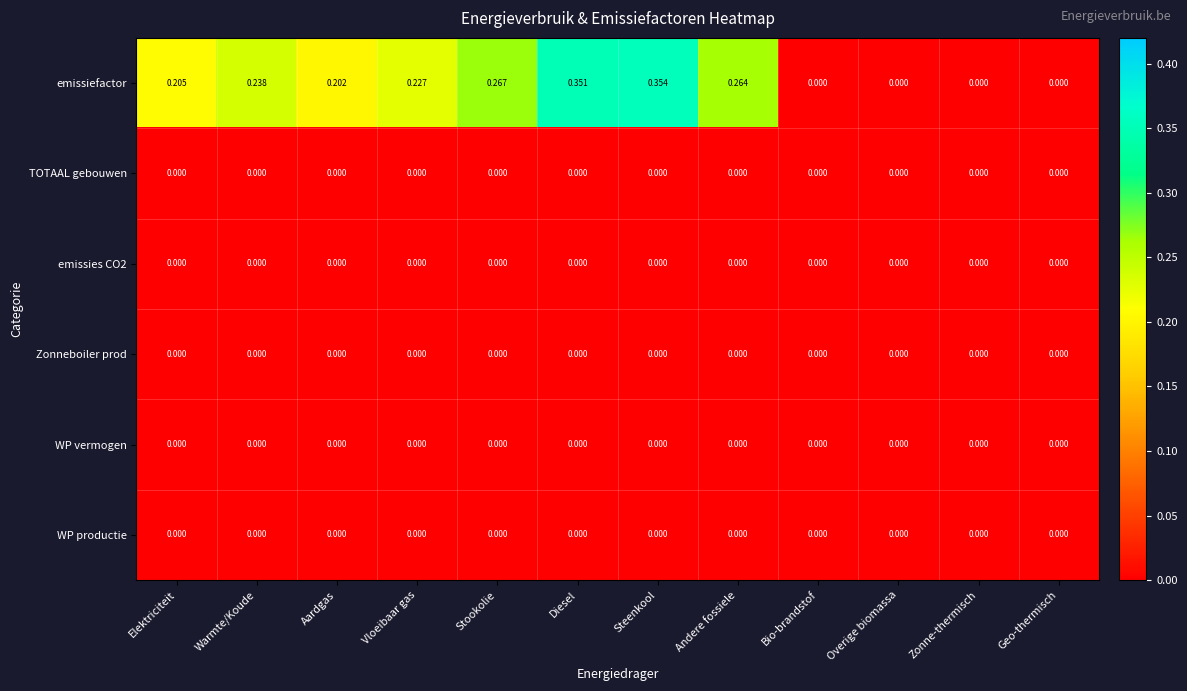

Which label corresponds to the largest value in the chart?

Steenkool